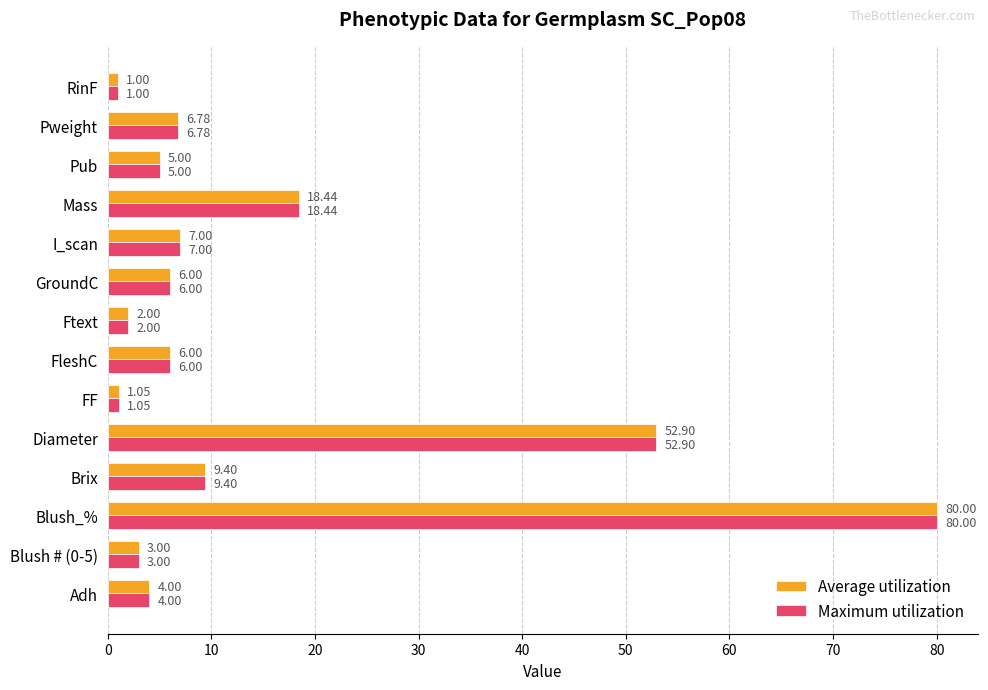

At which label does Average utilization reach its minimum?

RinF